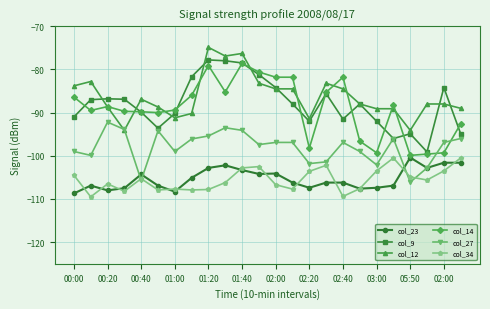

True or false: col_23 and col_12 intersect in this chart.

False